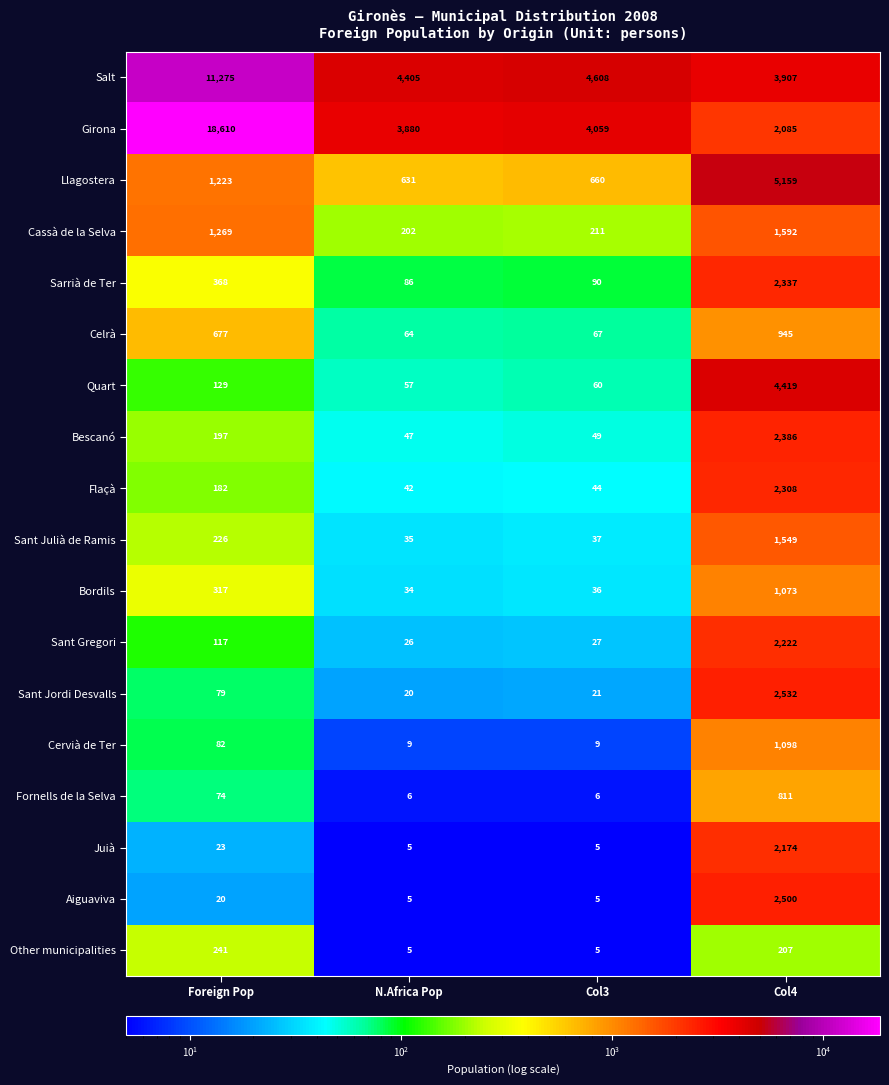

What is the difference between the maximum and minimum values in the Cassà de la Selva series?

1390